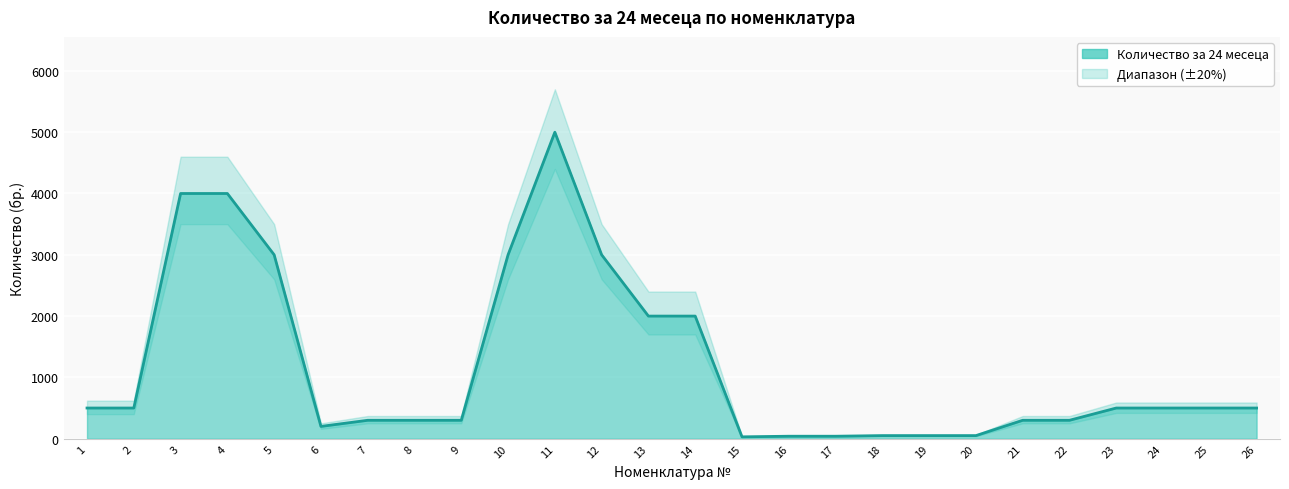

How many interior local valleys (lower than both neighbors) does the data have?

2